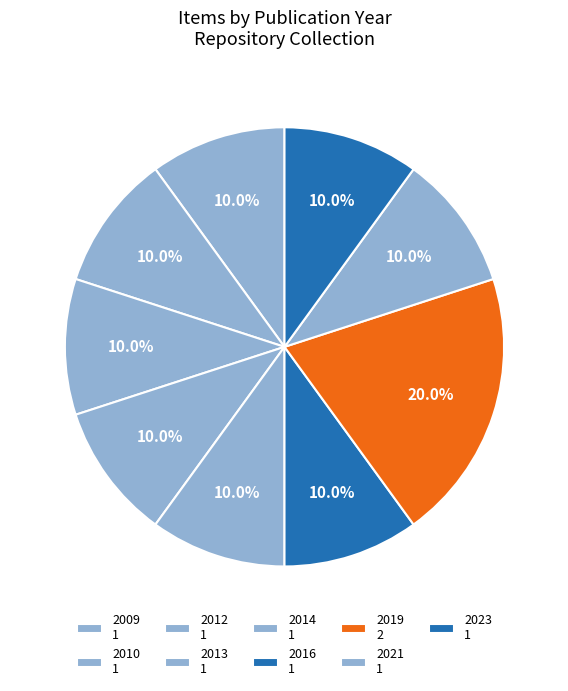

How many slices are in this pie chart?

9